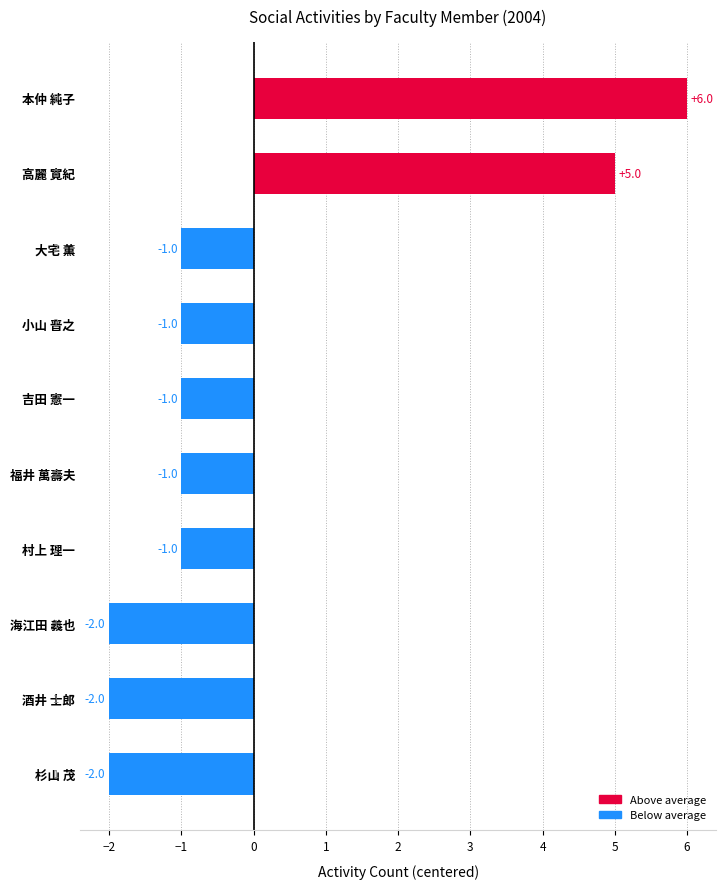

What is the difference between the maximum and minimum values?

8